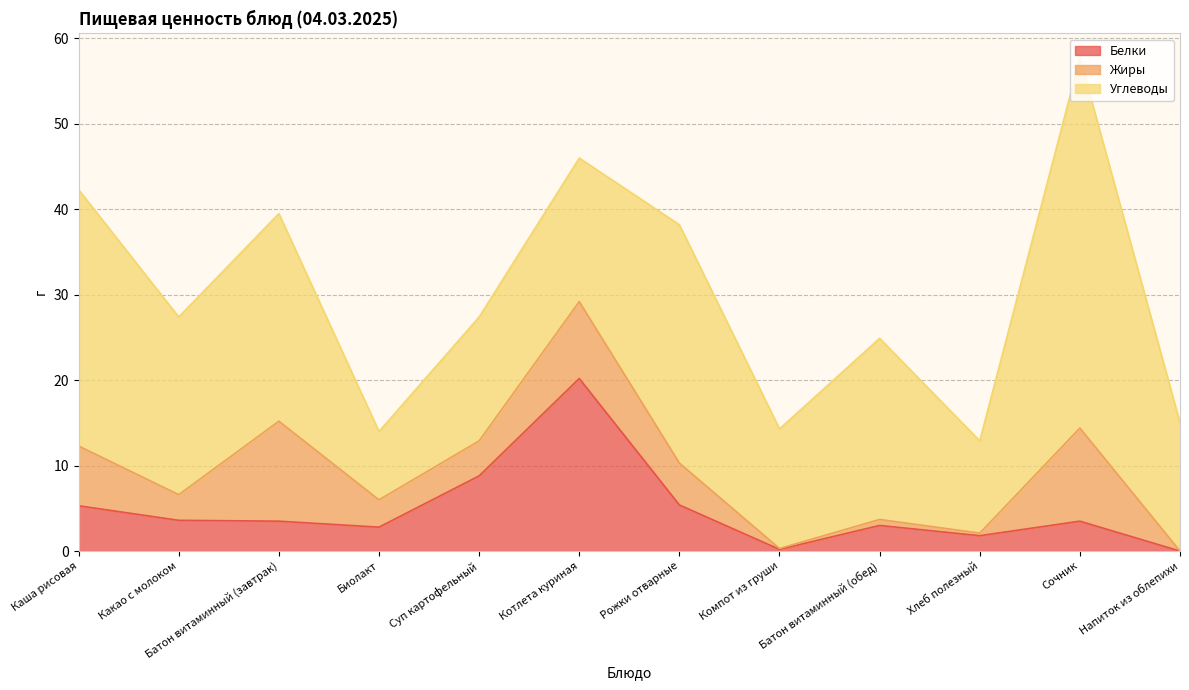

Does the chart display data point markers on the line(s)?

No